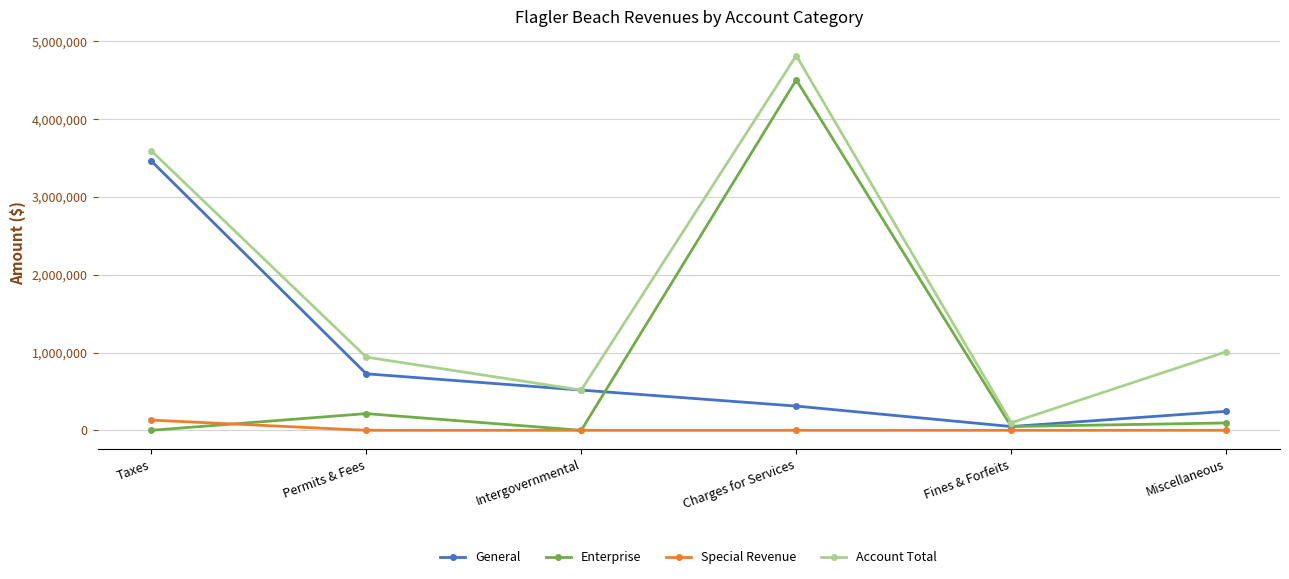

How many distinct data groups are displayed?

4